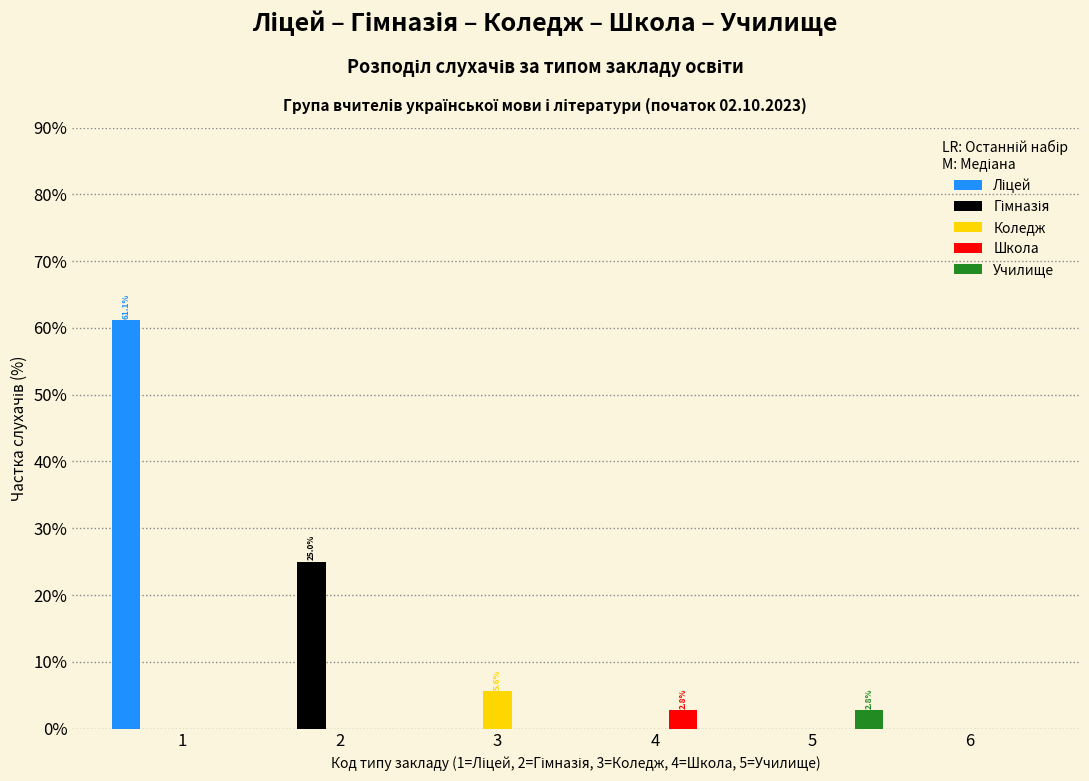

In the Ліцей series, which range on the x-axis has the tallest bar?

0.5 to 1.5